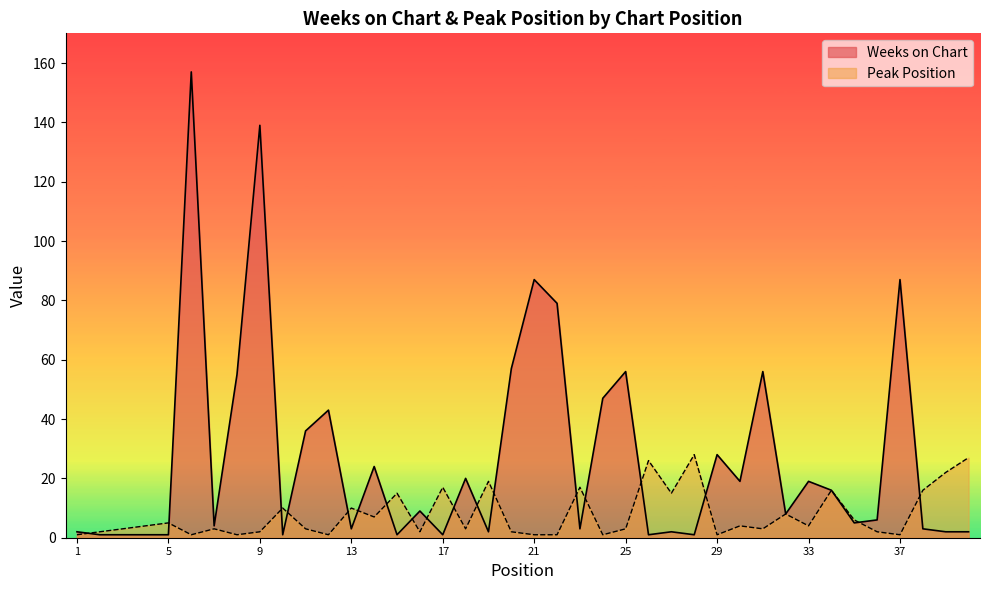

Which category has the highest value across all series?

6